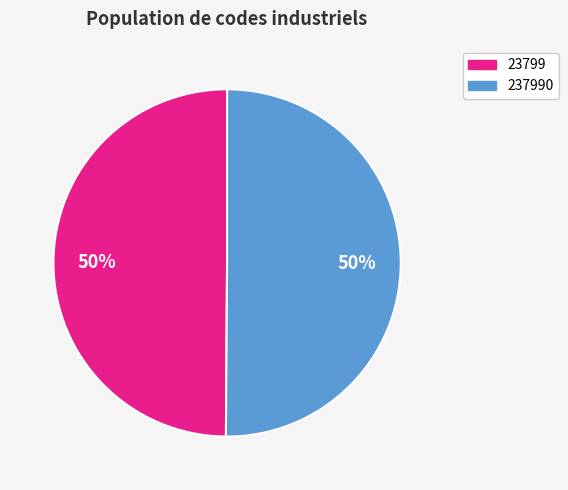

To the nearest percent, what is the average slice percentage?

50%